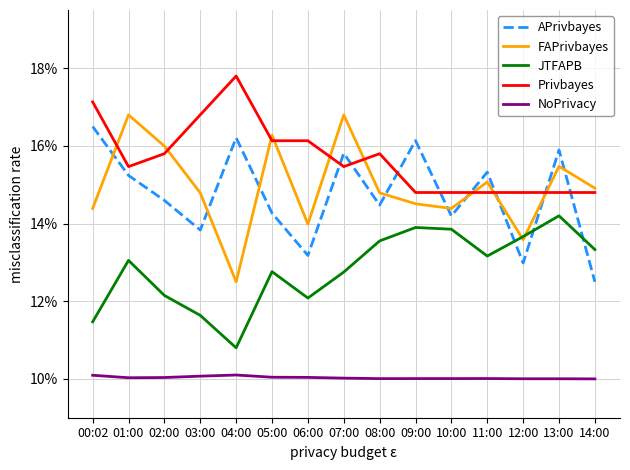

Does the chart display data point markers on the line(s)?

No